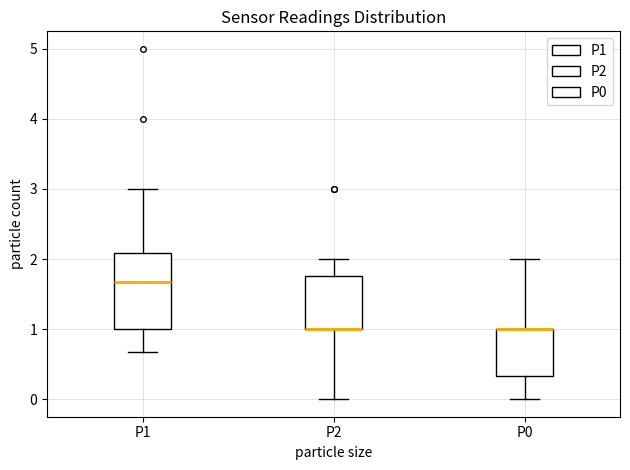

Reading left to right, transcribe this box plot: for each box, give where its median line is, the range the box spans, and where its two whiskers end, as read against the y-axis. The values are not printed on the chart, so give them approximately, as read against the axis.

P1: median 1.7, box 1.0 to 2.1, whiskers 0.7 to 3.0
P2: median 1.0 (drawn on the box's lower edge), box 1.0 to 1.8, whiskers 0.0 to 2.0
P0: median 1.0 (drawn on the box's upper edge), box 0.3 to 1.0, whiskers 0.0 to 2.0